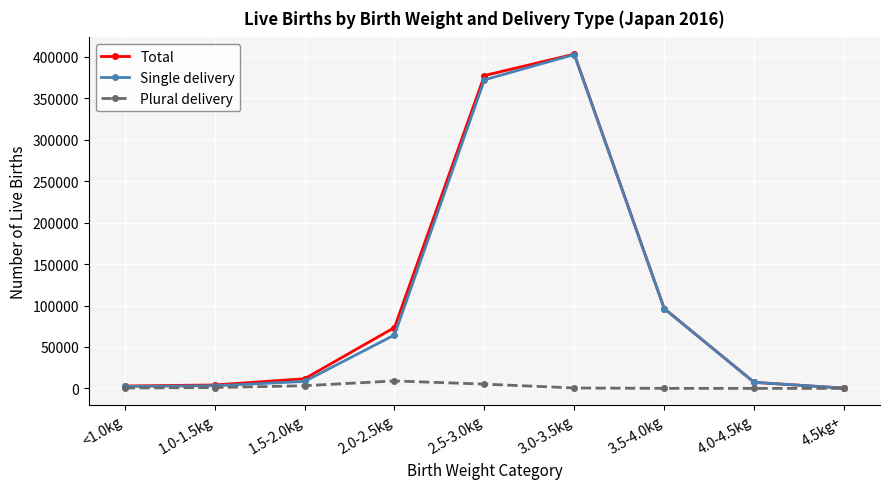

Is the value of Plural delivery at 4.5kg+ greater than the value of Total at 3.0-3.5kg?

No